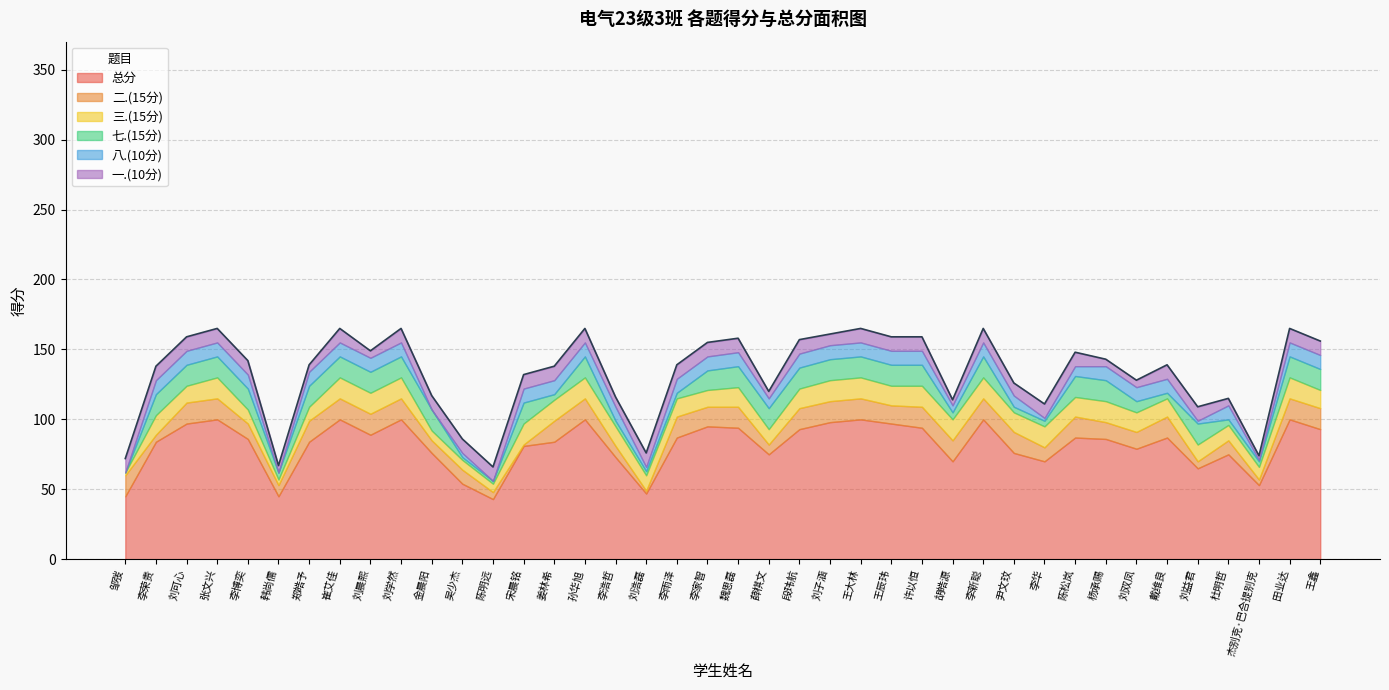

Which category has the lowest value in the 三.(15分) series?

邹弢